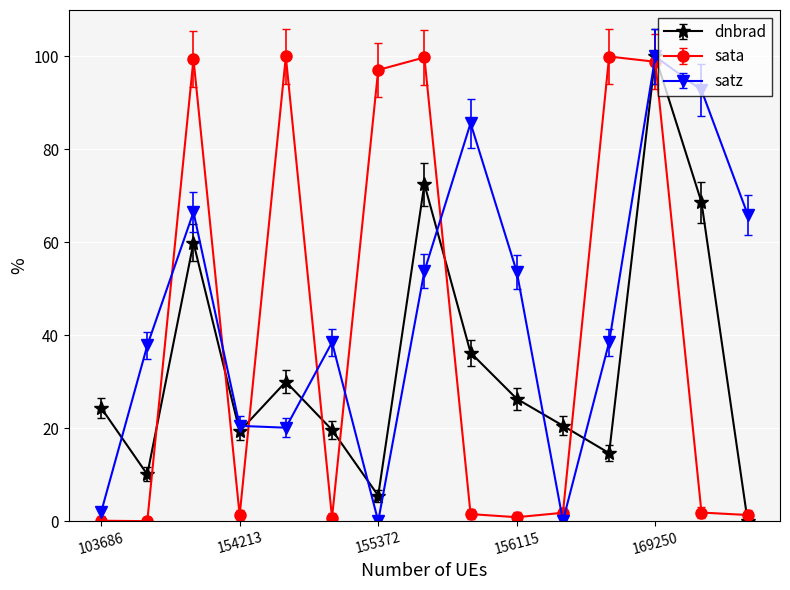

Rank the series by their average value, from lowest to highest.

dnbrad, sata, satz